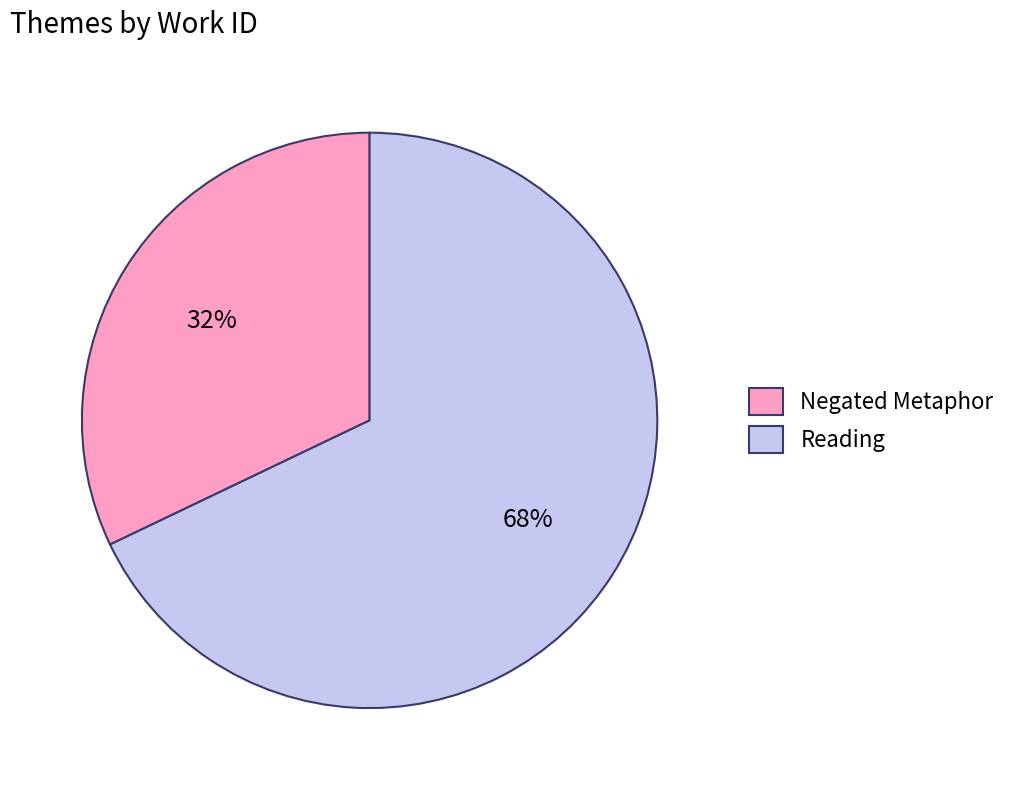

The Negated Metaphor slice represents 42% of the pie. True or false?

False